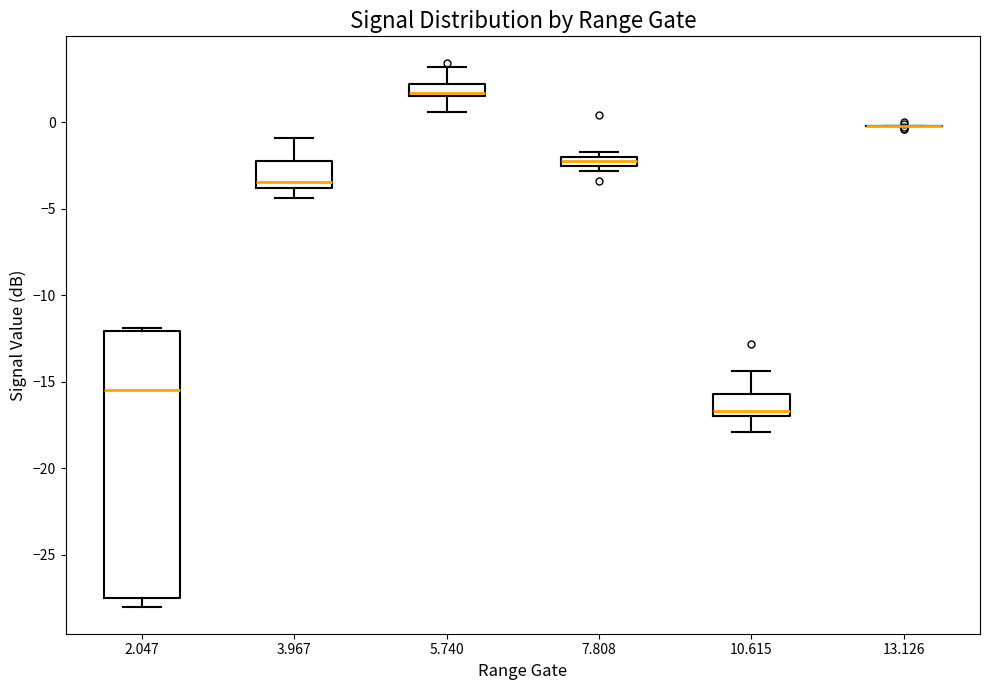

Comparing the boxes themselves (not the whiskers), which one is the tallest?

2.047